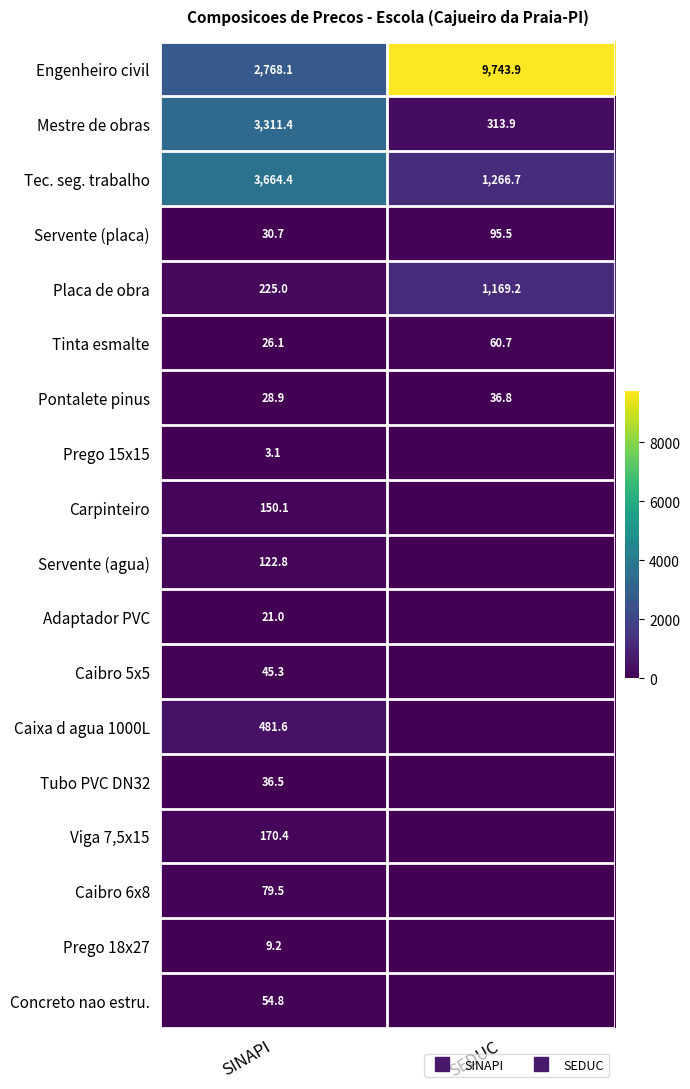

What is the total value across all series at SINAPI?

11229.1